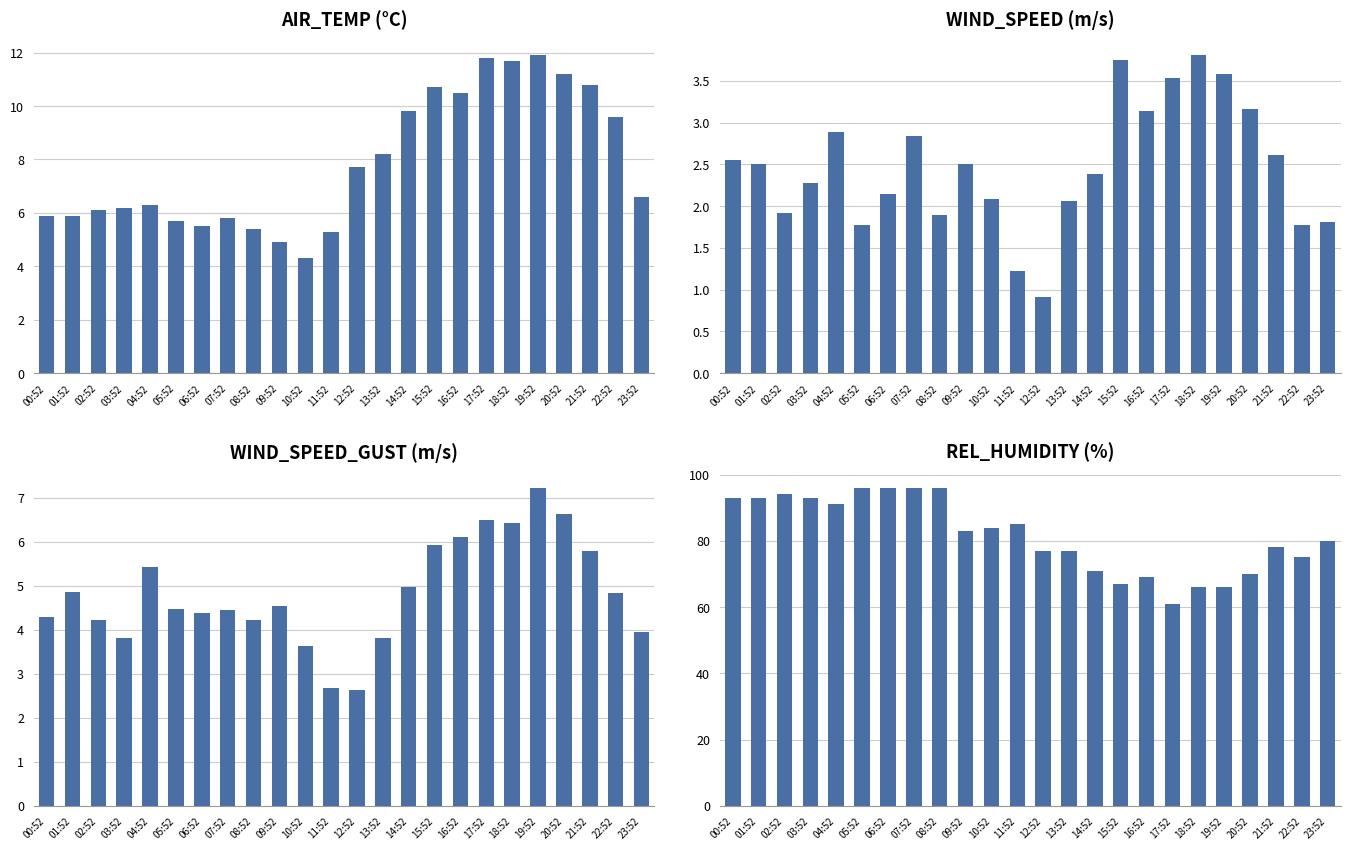

What is the average value of the WIND_SPEED series?

2.5